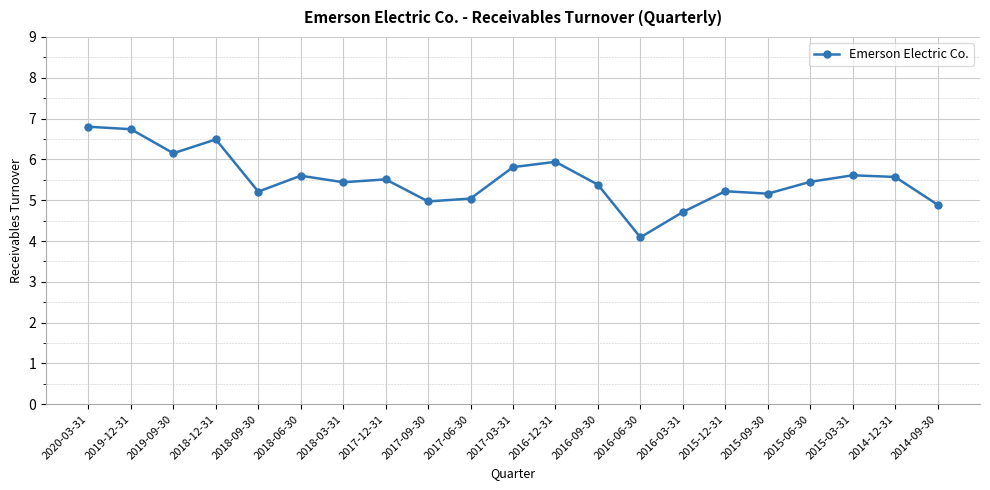

Does the chart have visible grid lines?

Yes